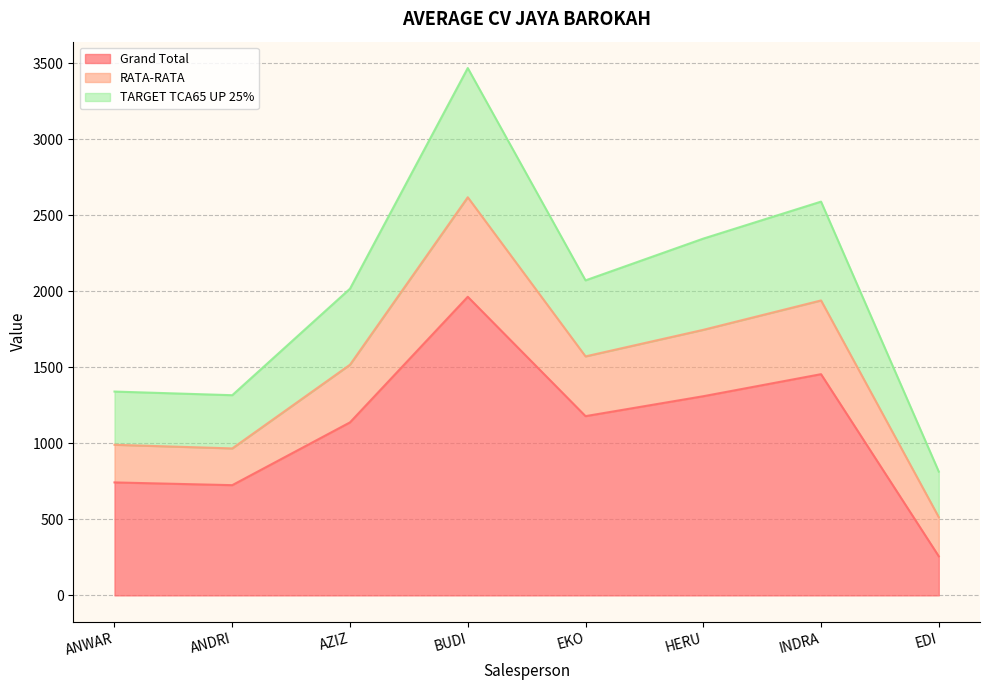

What is the approximate value of Grand Total at BUDI?

1964.0